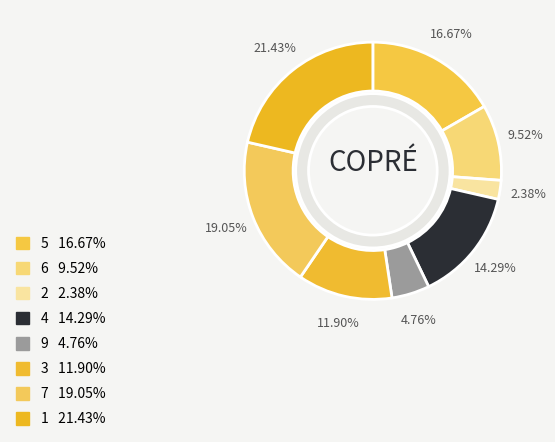

Is the sum of 6 and 3 greater than half?

No